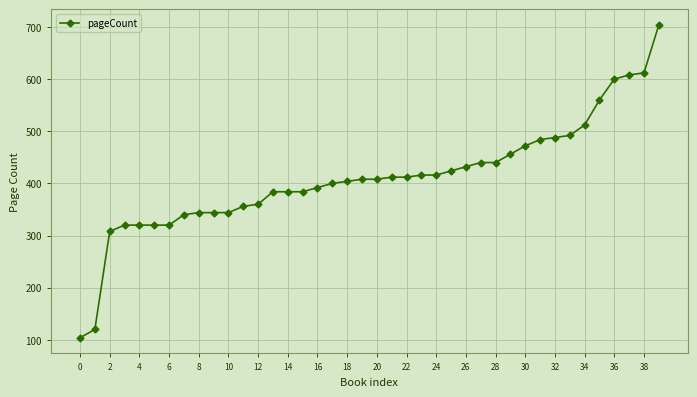

What is the greatest value displayed?

704